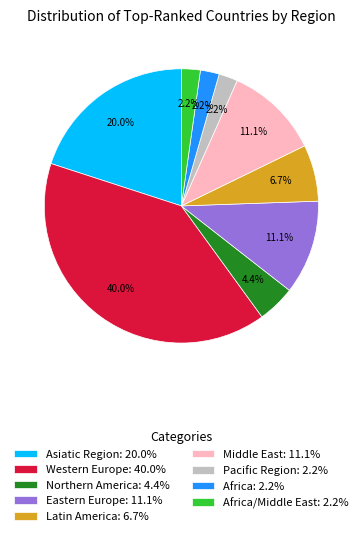

Combined, do Northern America: 4.4% and Middle East: 11.1% account for over 50%?

No